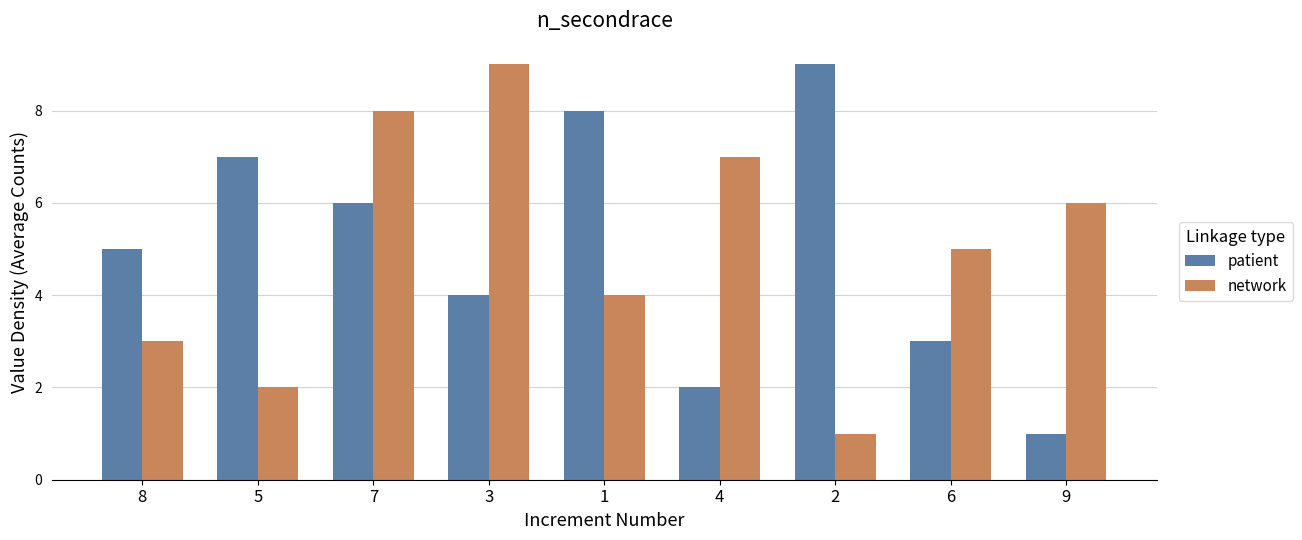

What is the greatest value displayed?

9